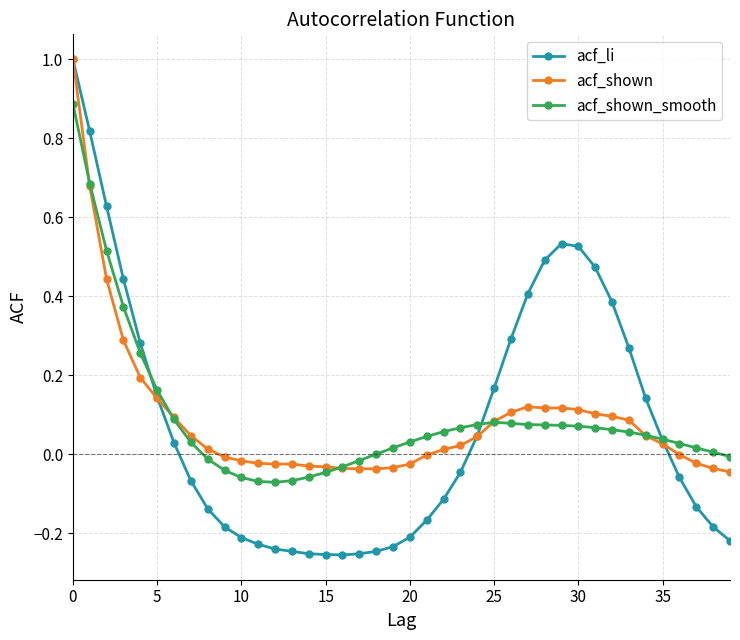

Which series has the widest spread of values?

acf_li